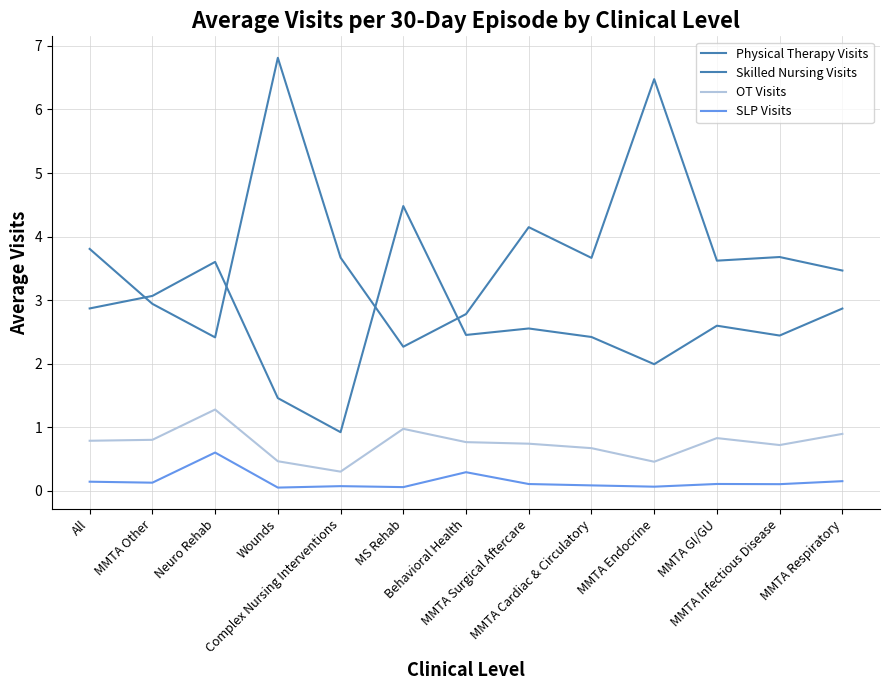

True or false: SLP Visits has a value of 0.1 at All.

True